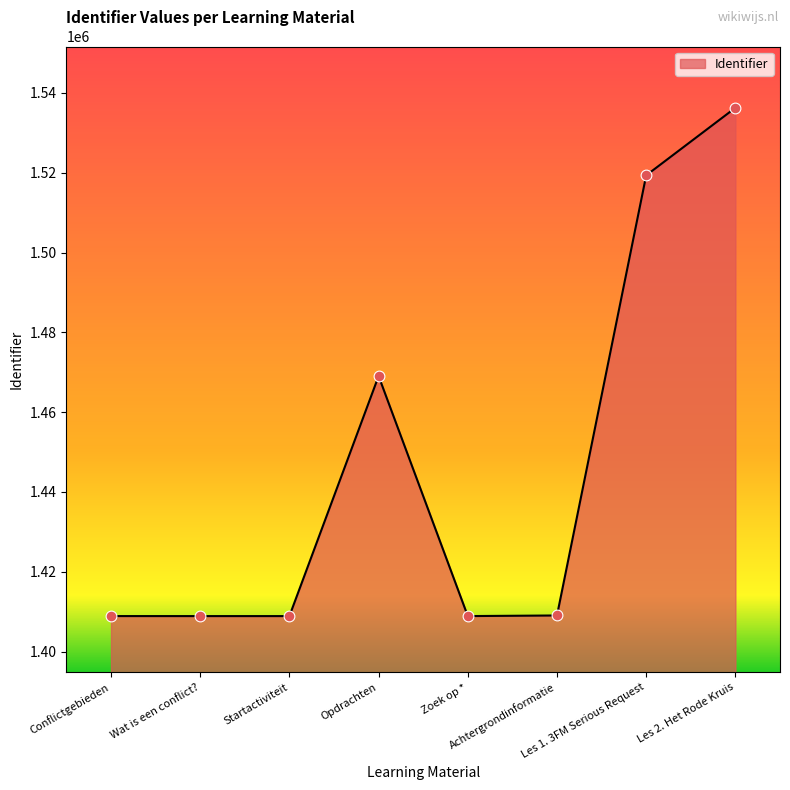

What is the change in value from Wat is een conflict? to Startactiviteit?

+1